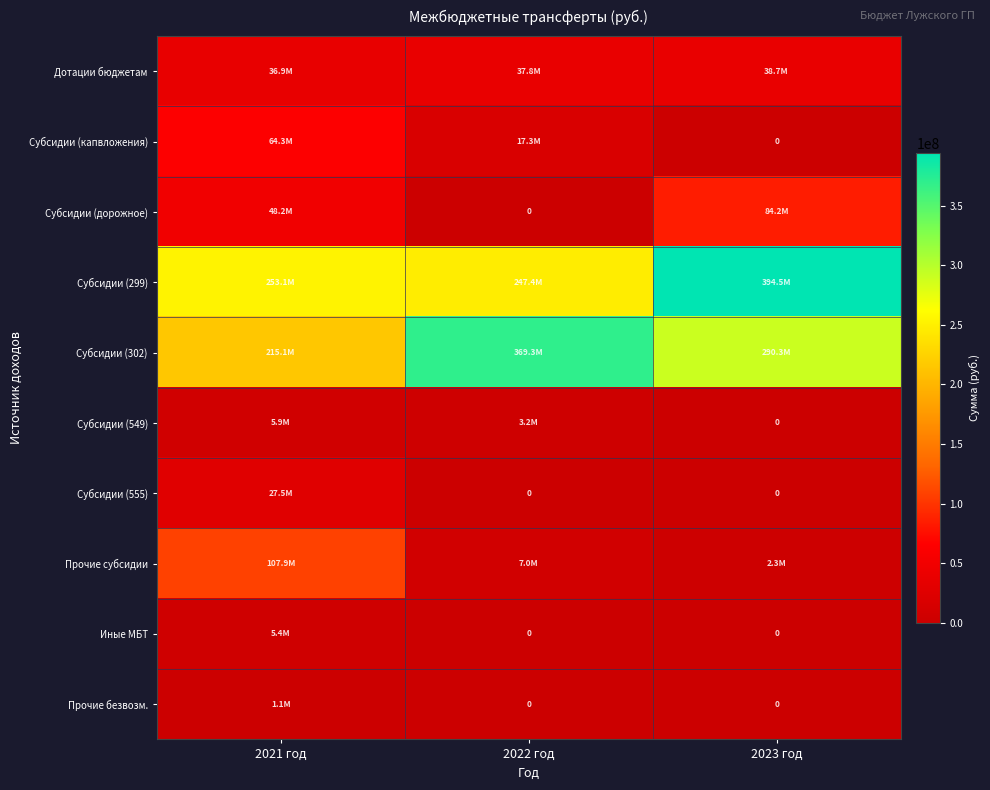

What is the difference between the maximum and minimum values in the Дотации бюджетам series?

1765900.0